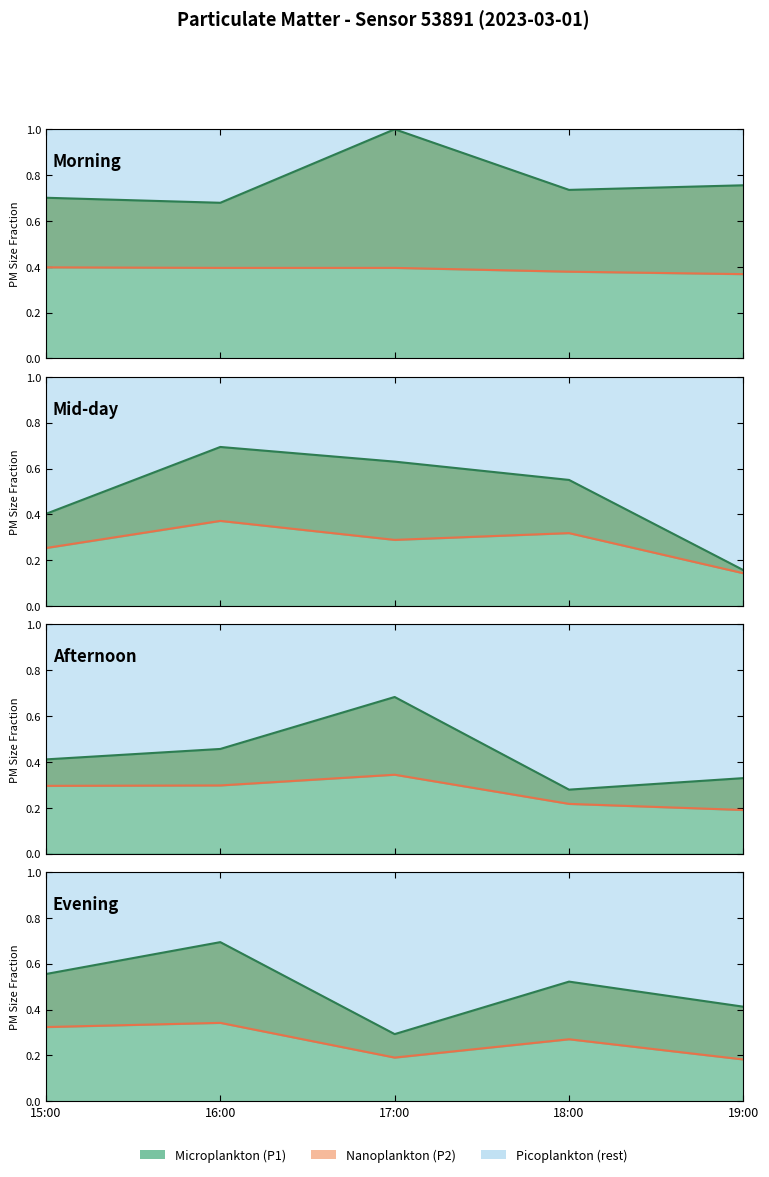

True or false: P2 line and P1 line cross at least once.

False